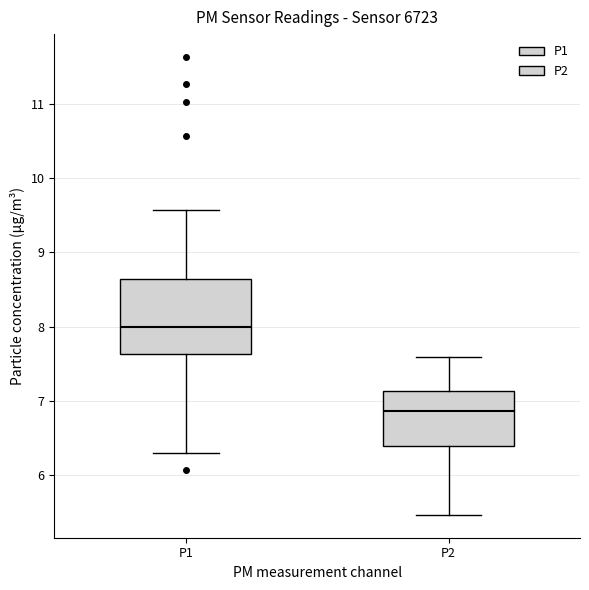

Where does the lower whisker of the box for P1 end on the y-axis? The values are not printed on the chart, so give them approximately, as read against the axis.

6.3